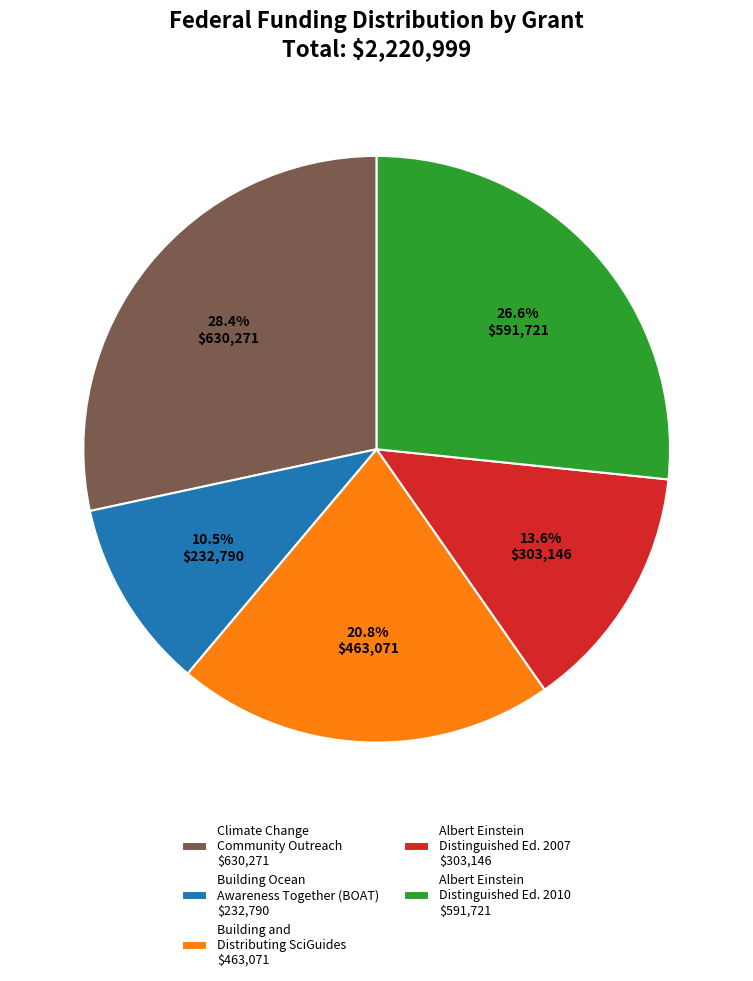

Is there a majority slice in this chart?

No